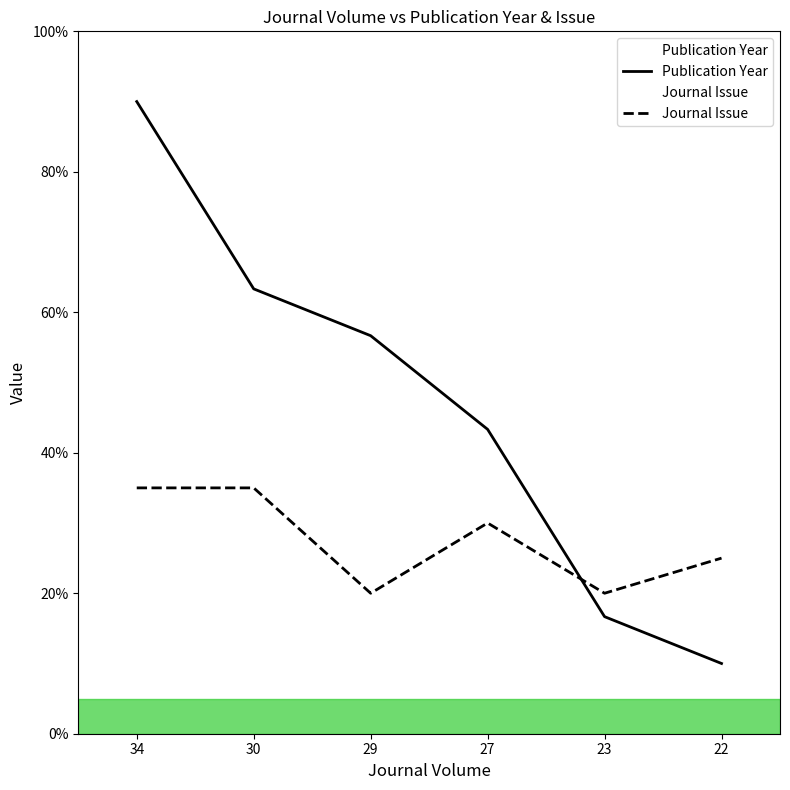

What value does the Journal Issue series have at 34?

35.0